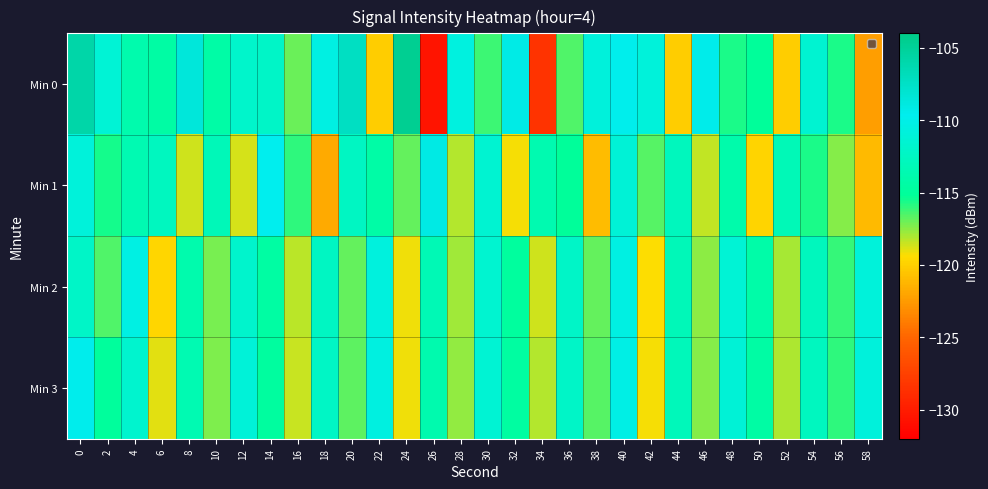

List the series in order of their overall mean, lowest first.

Min 1, Min 2, Min 3, Min 0